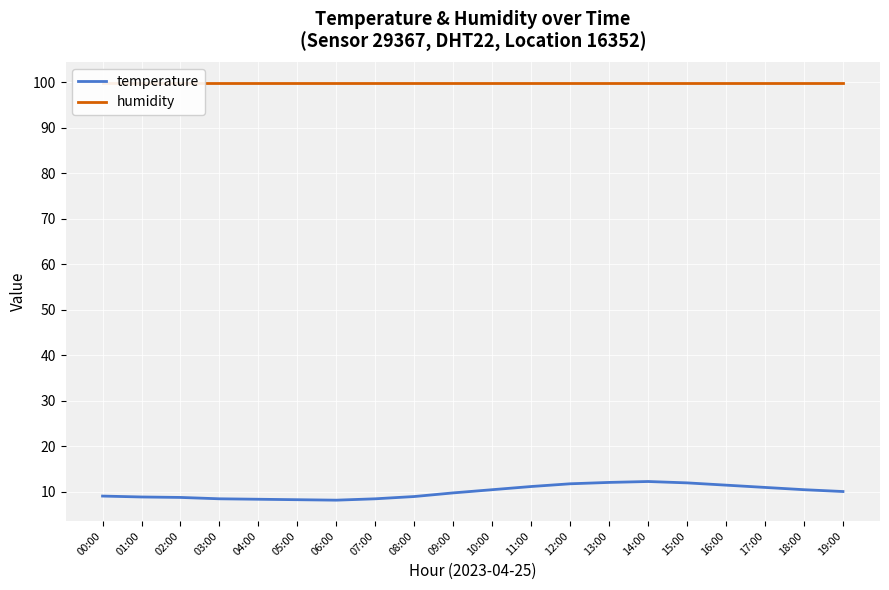

Reading left to right, list all the values displayed in this chart.

temperature: 9.1	8.9	8.8	8.5	8.4	8.3	8.2	8.5	9.0	9.8	10.5	11.2	11.8	12.1	12.3	12.0	11.5	11.0	10.5	10.1
humidity: 99.9	99.9	99.9	99.9	99.9	99.9	99.9	99.9	99.9	99.9	99.9	99.9	99.9	99.9	99.9	99.9	99.9	99.9	99.9	99.9